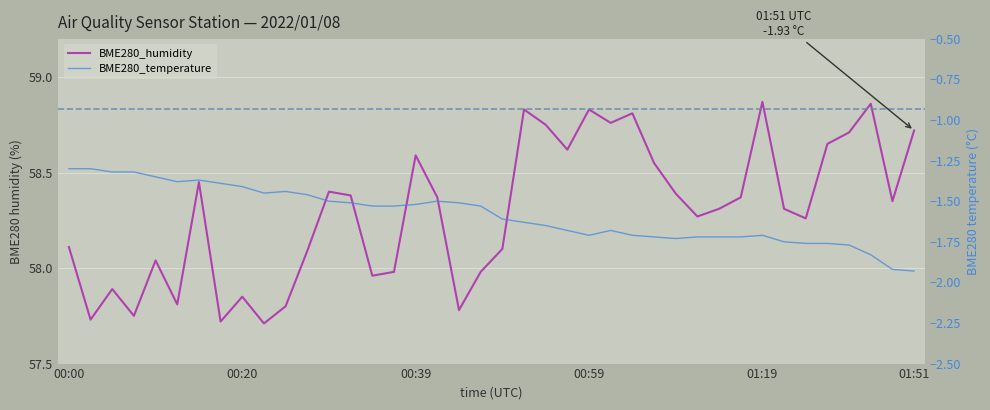

Rank the series by their average value, from highest to lowest.

BME280_humidity, BME280_temperature